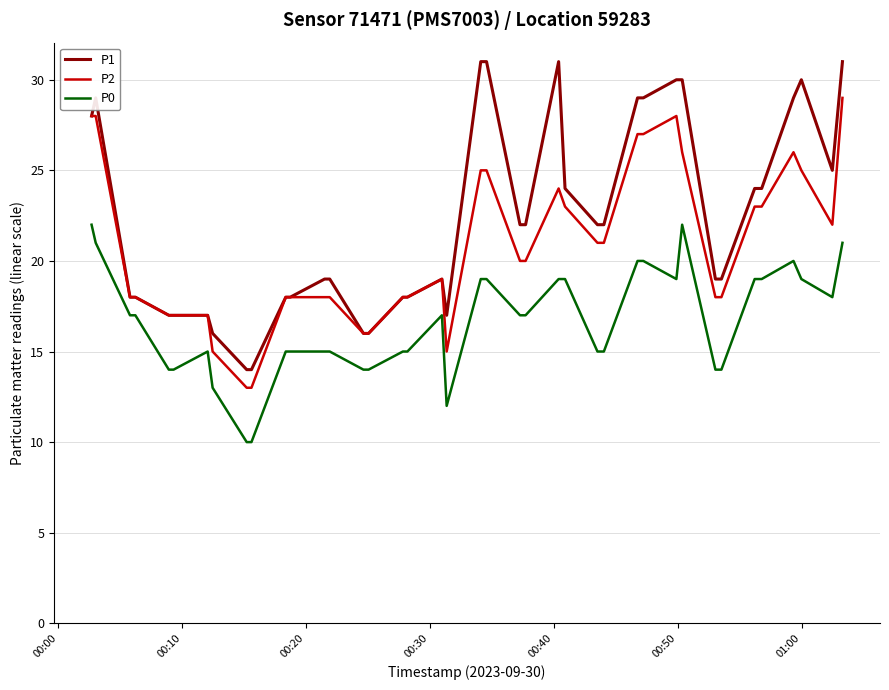

What is the minimum value for P2?

13